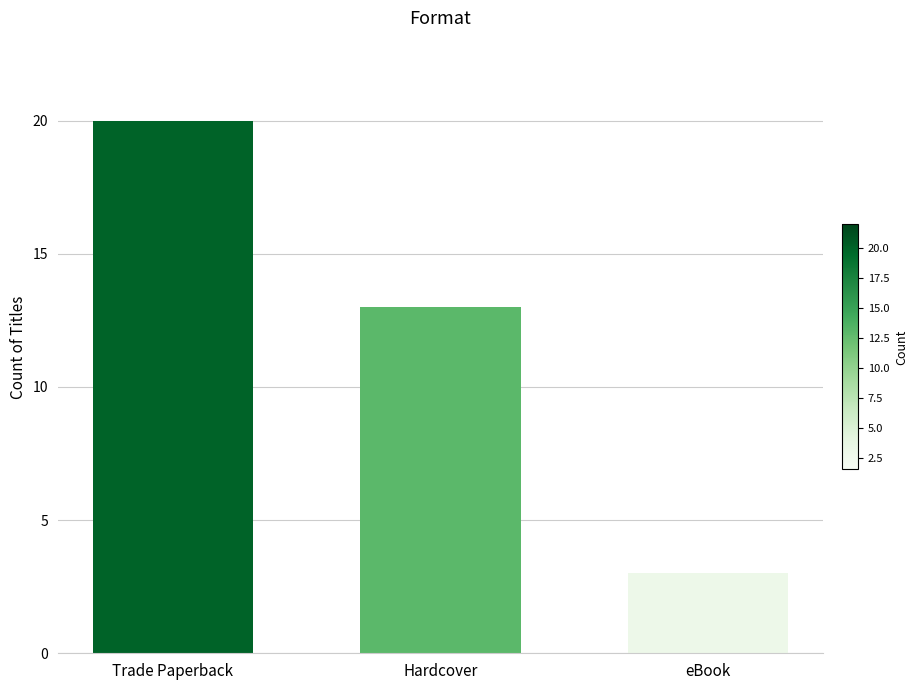

How many values are between 3 and 20?

3